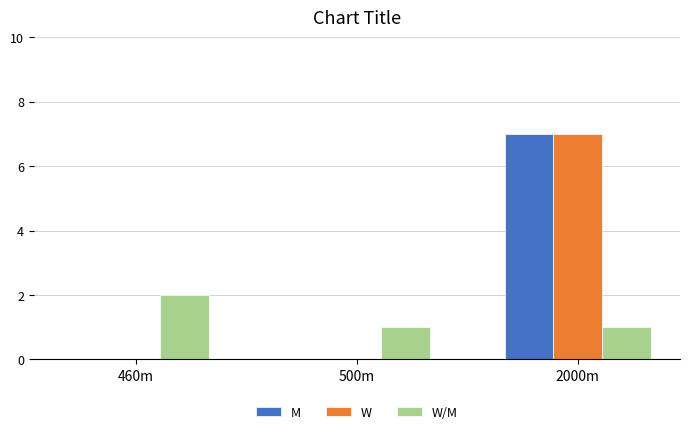

Is the value of W at 2000m greater than the value of M at 460m?

Yes